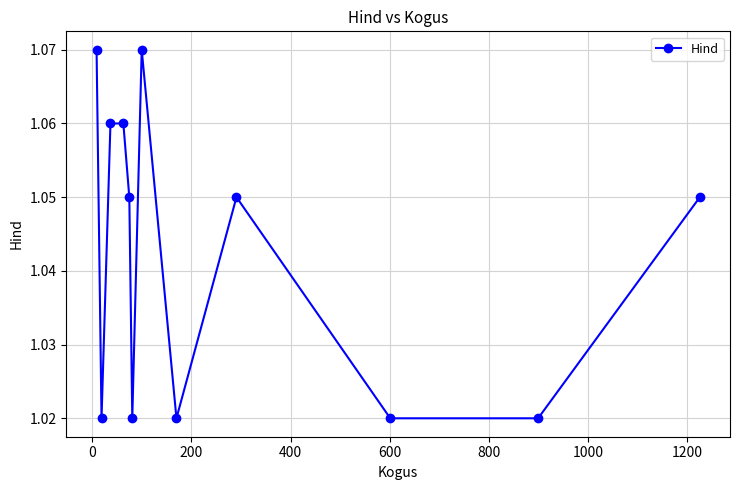

How many values are between 1 and 2?

12